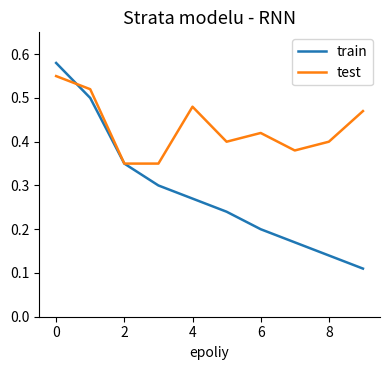

Which series has the largest total across all categories?

test